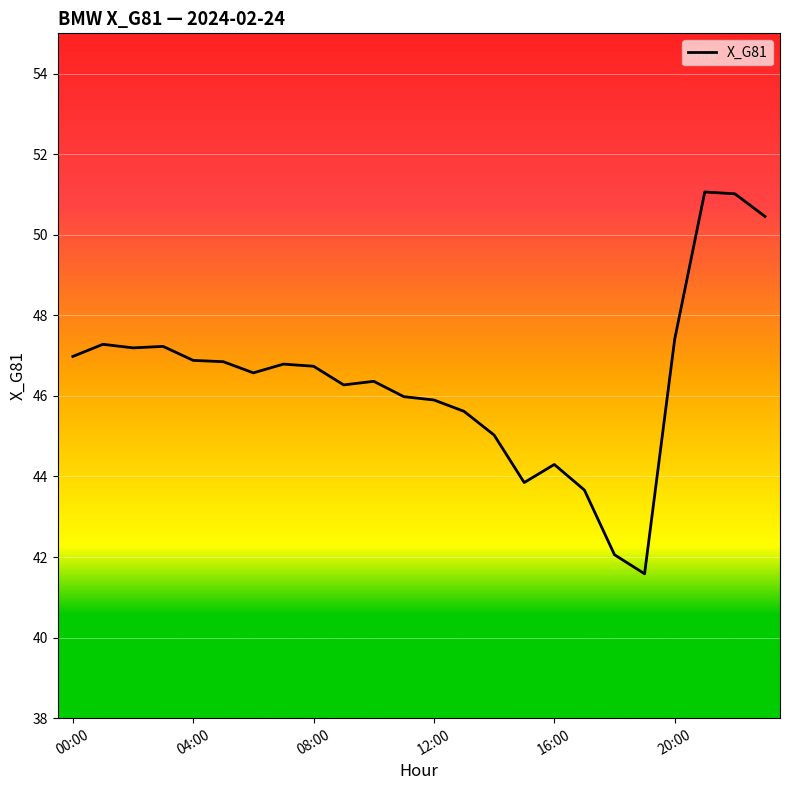

What is the difference between the maximum and minimum values?

9.5